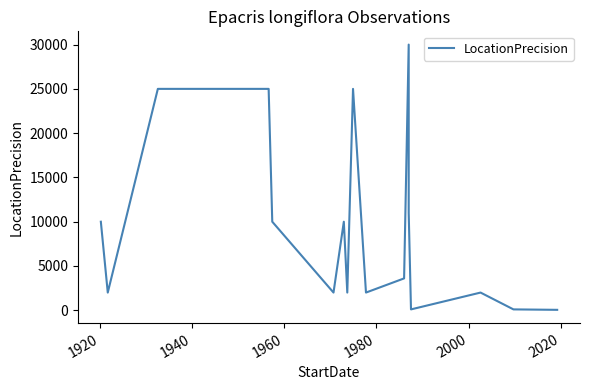

At which label does the data first exceed 10000?

1940